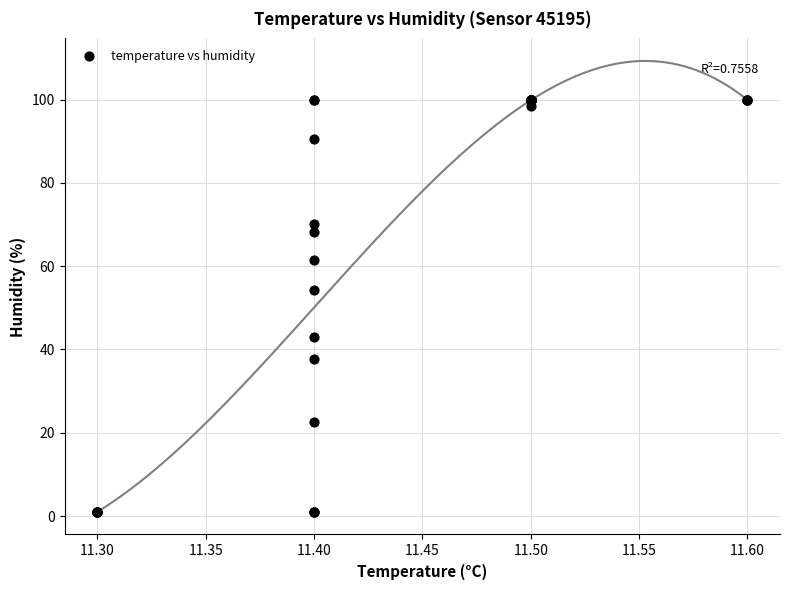

What Y value in the scatter plot is closest to 50?

54.2